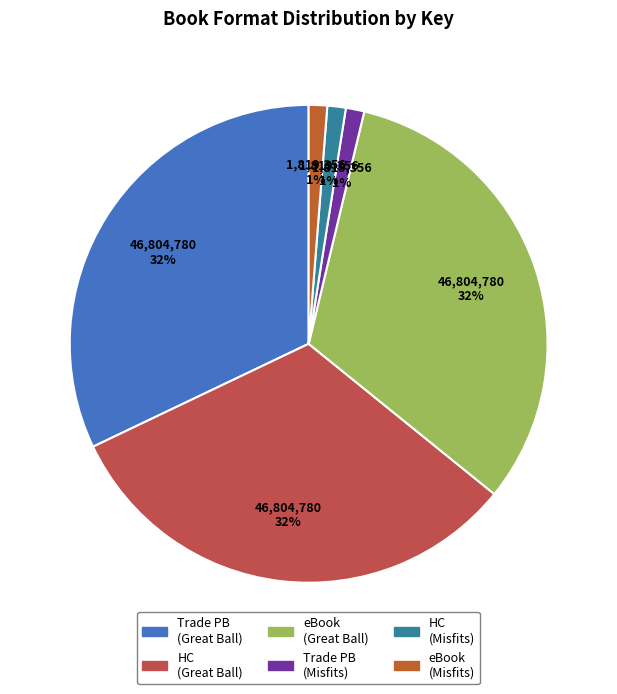

How many slices are in this pie chart?

6